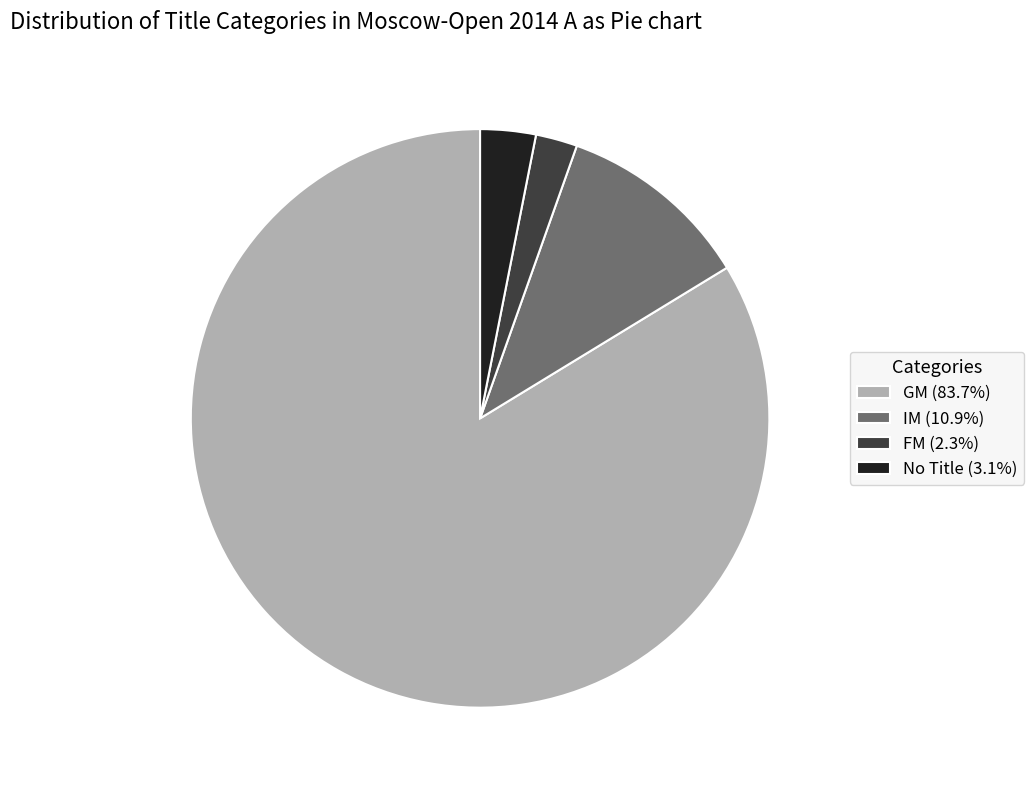

Combined, do GM (83.7%) and No Title (3.1%) account for over 50%?

Yes